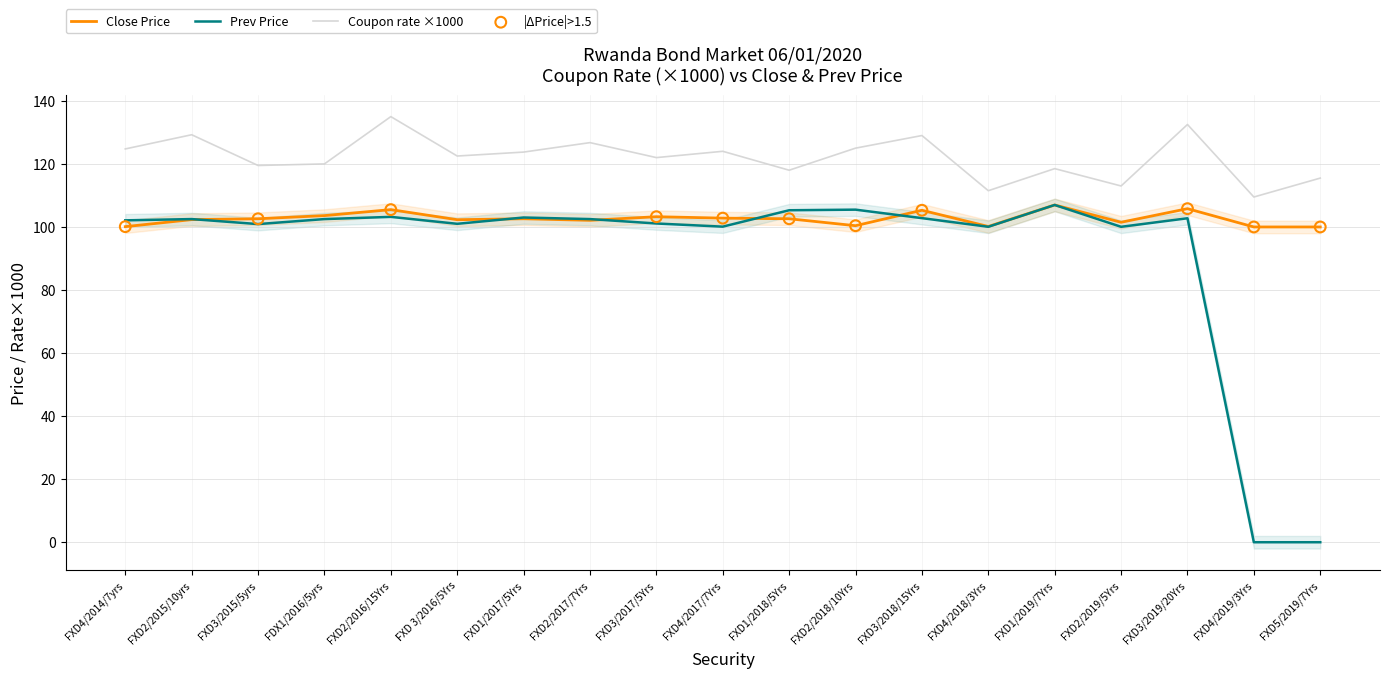

At how many categories does at least one series exceed 109?

19